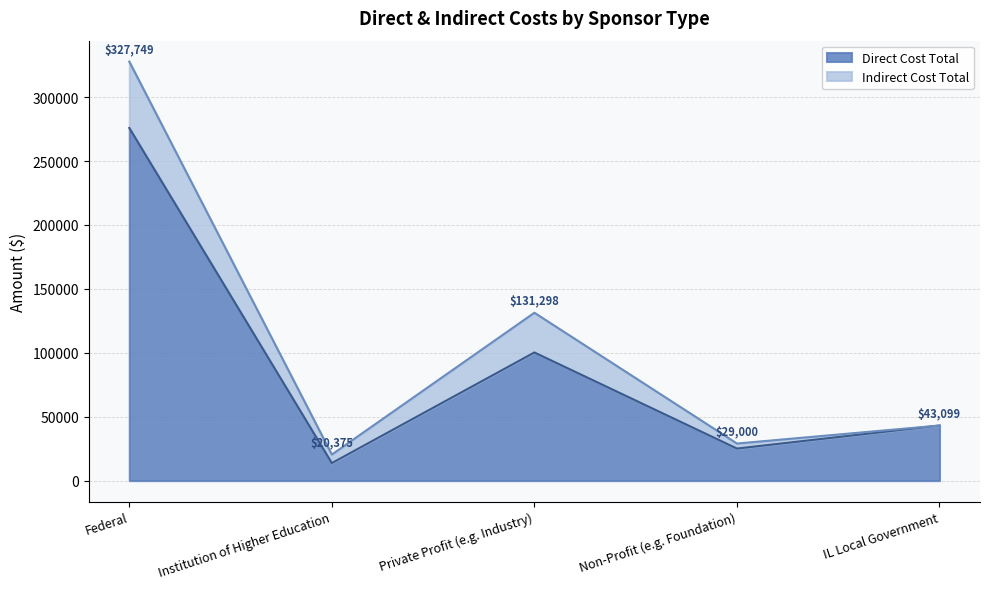

What is the label of the 1st point from the left?

Federal